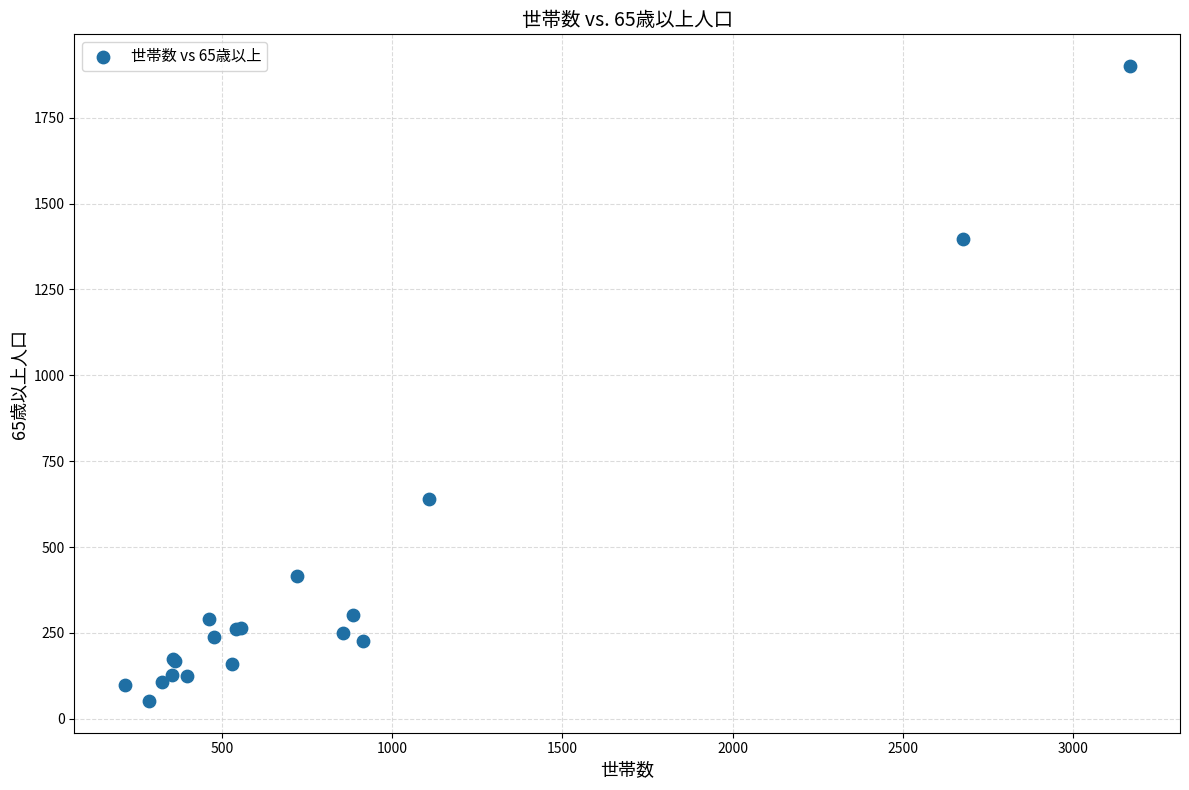

What Y value in the scatter plot is closest to 976?

640